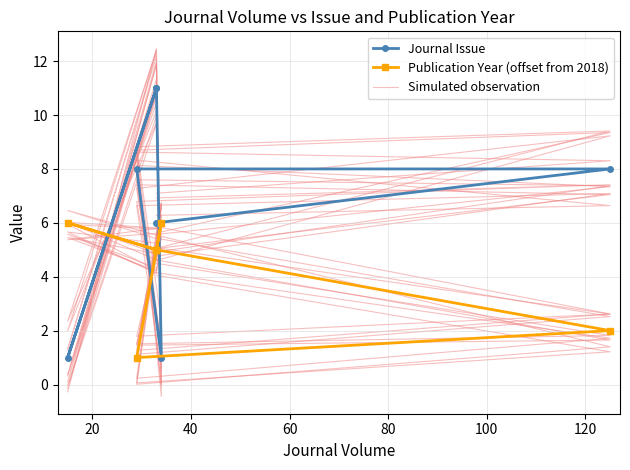

What is the lowest value of the Publication Year (offset from 2018) series?

1.0